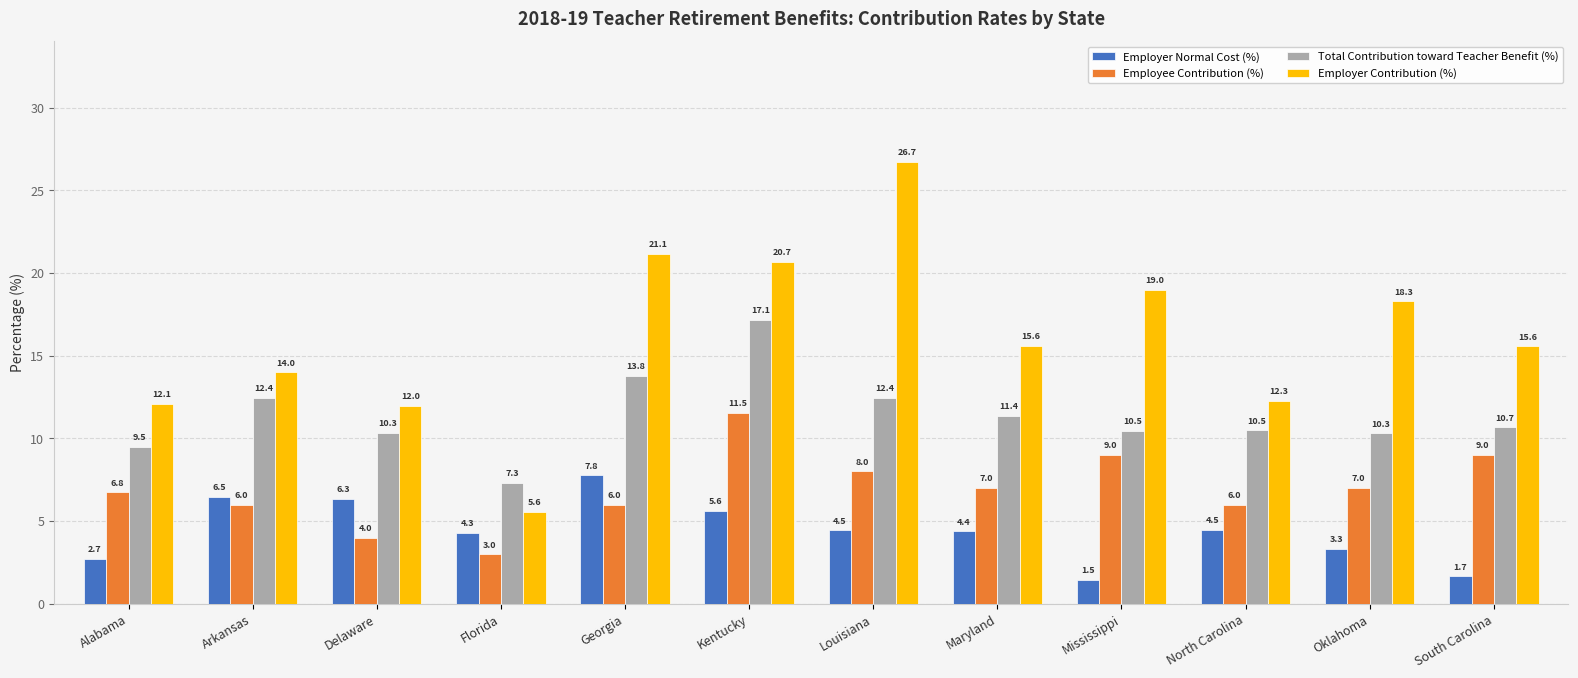

What is the total value across all series at Florida?

20.2